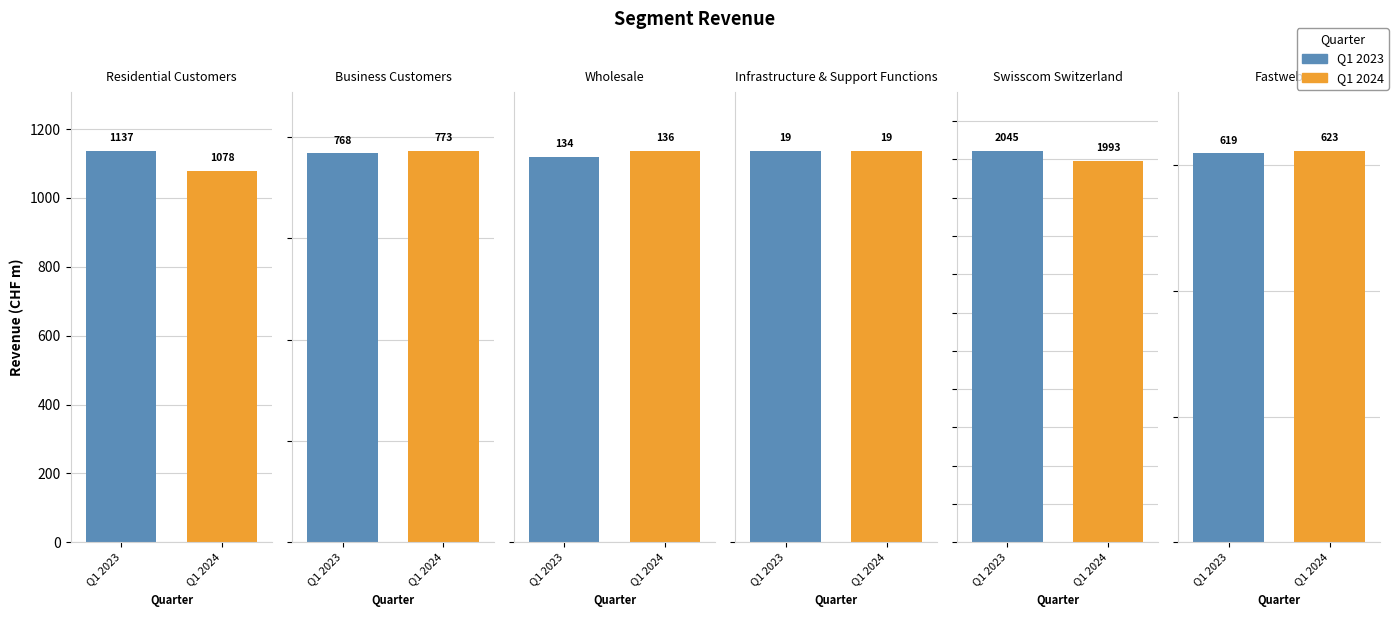

List the series in order of their overall mean, highest first.

Q1 2023, Q1 2024